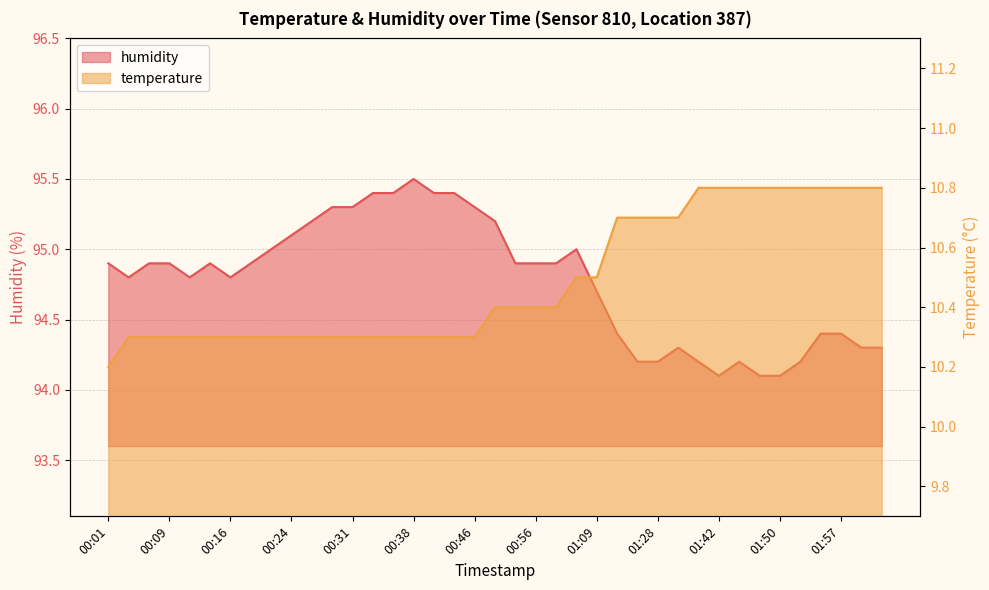

Between 01:30 and 01:44, which is larger?

01:44